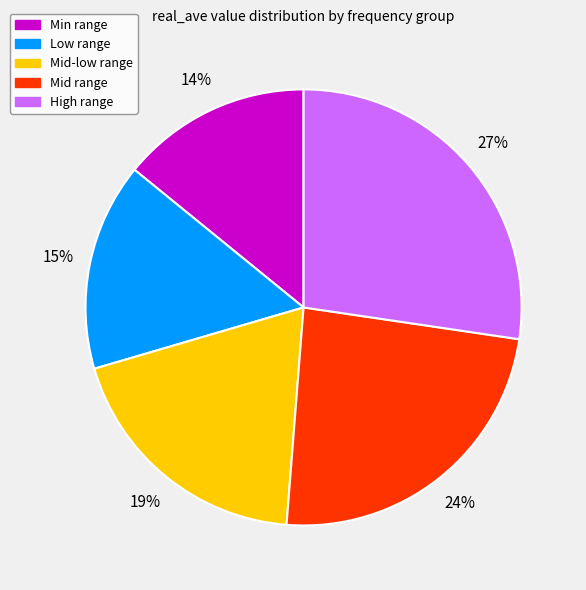

Does any single category account for the majority?

No